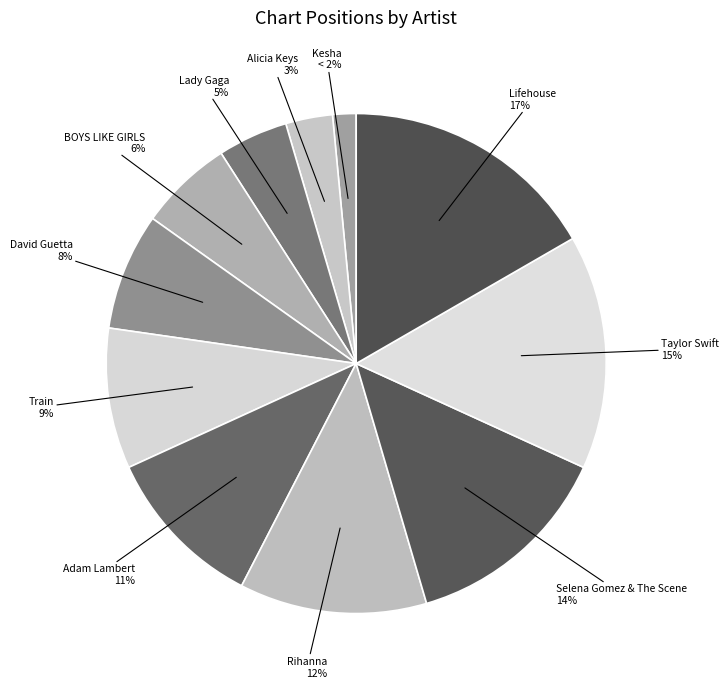

What is the largest slice in the pie chart?

Lifehouse